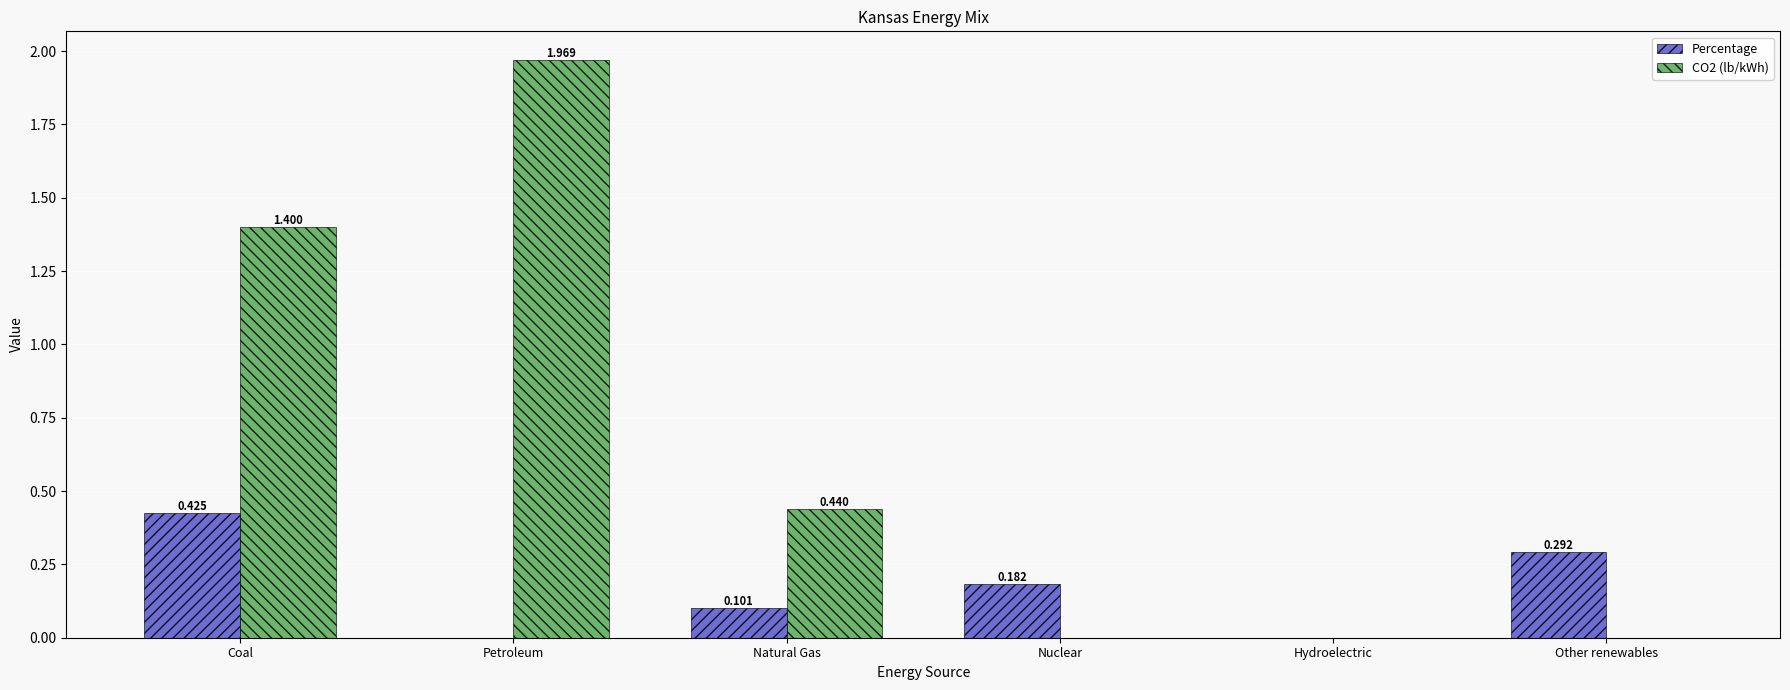

What is the sum of all CO2 (lb/kWh) values?

3.8